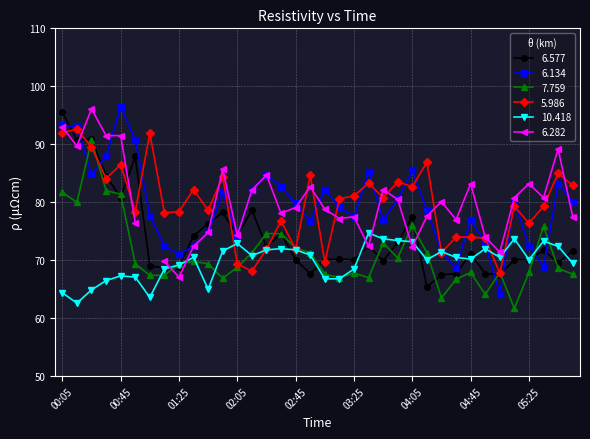

Which has a higher value, 04:15 or 02:55?

02:55